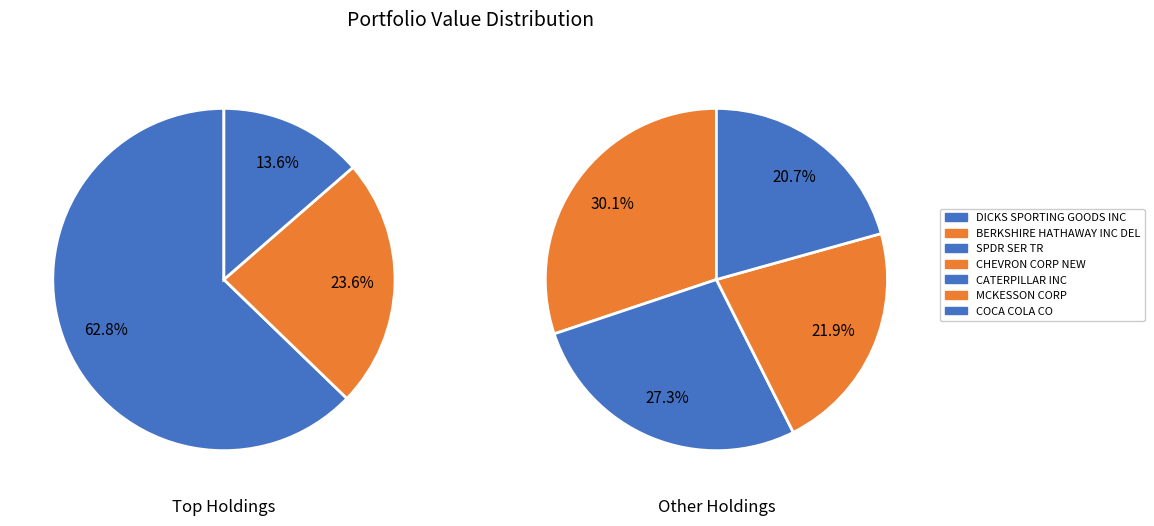

Do MCKESSON CORP and CATERPILLAR INC together represent more than half of the pie?

No